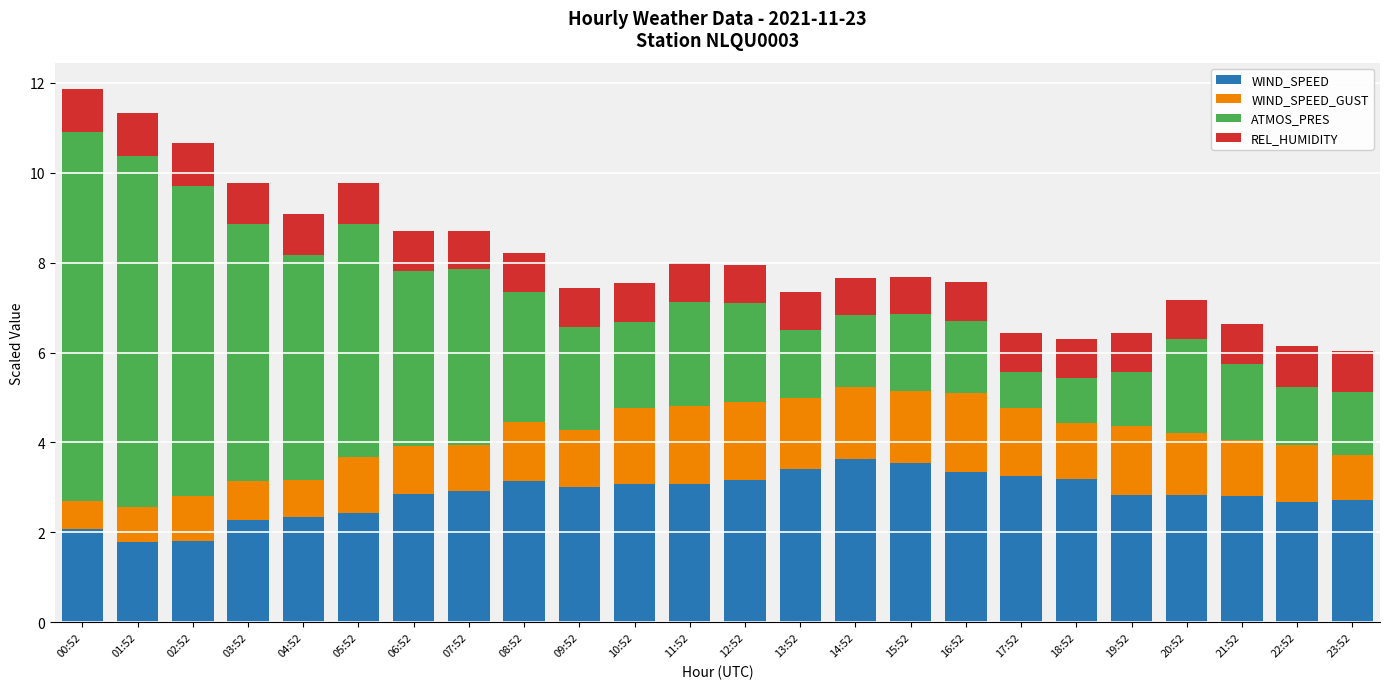

Are the bars horizontal?

No